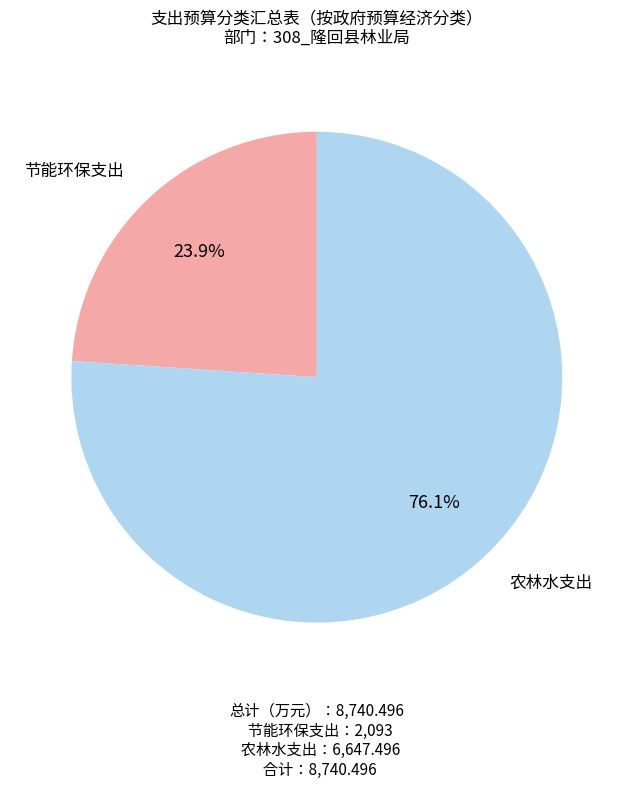

Which has a higher value, 节能环保支出 or 农林水支出?

农林水支出